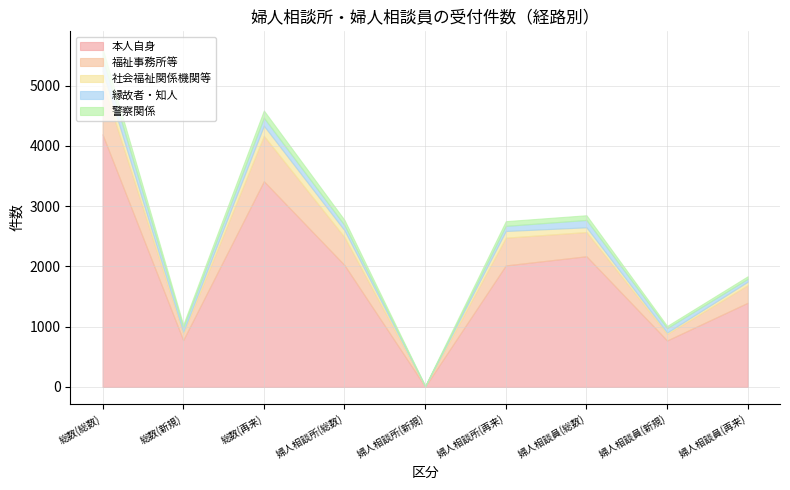

Which category has the lowest value across all series?

婦人相談所(新規)